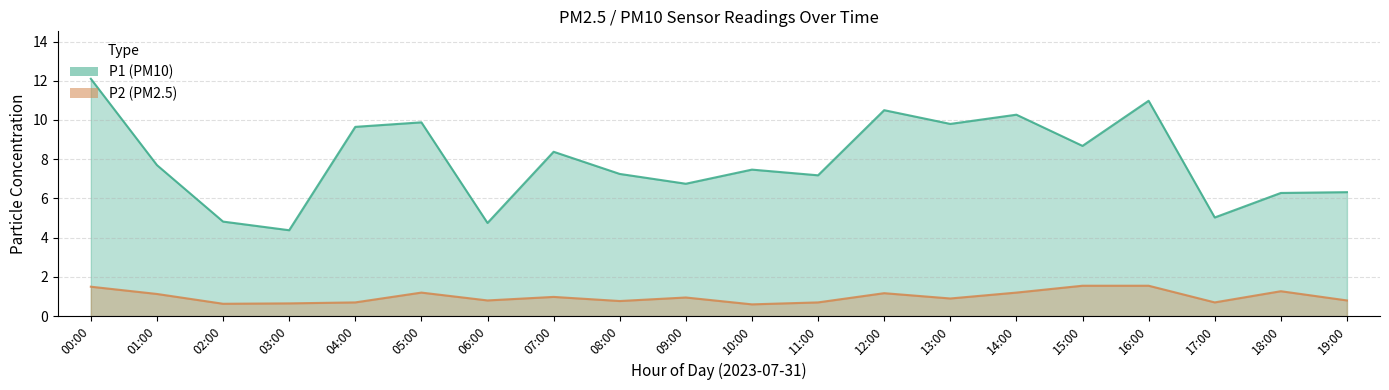

Where is P1 nearest to the value 8?

01:00